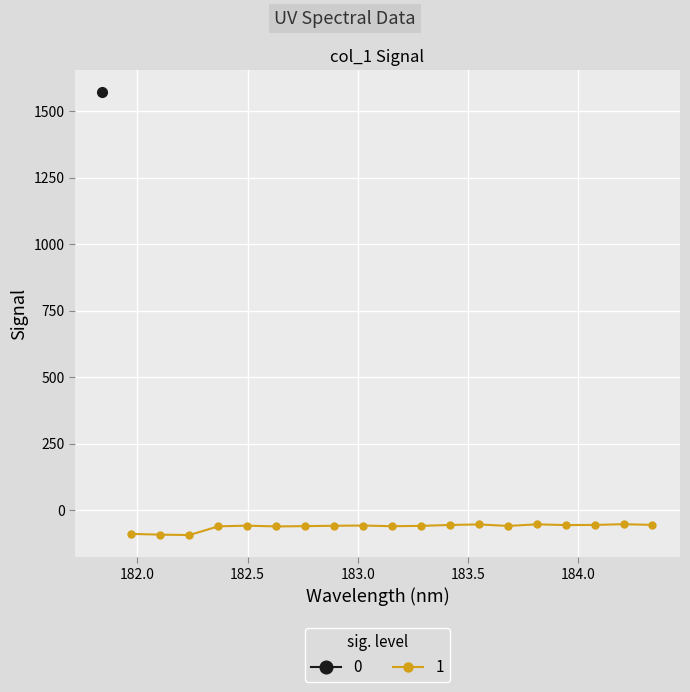

How many data points are less than -59?

11